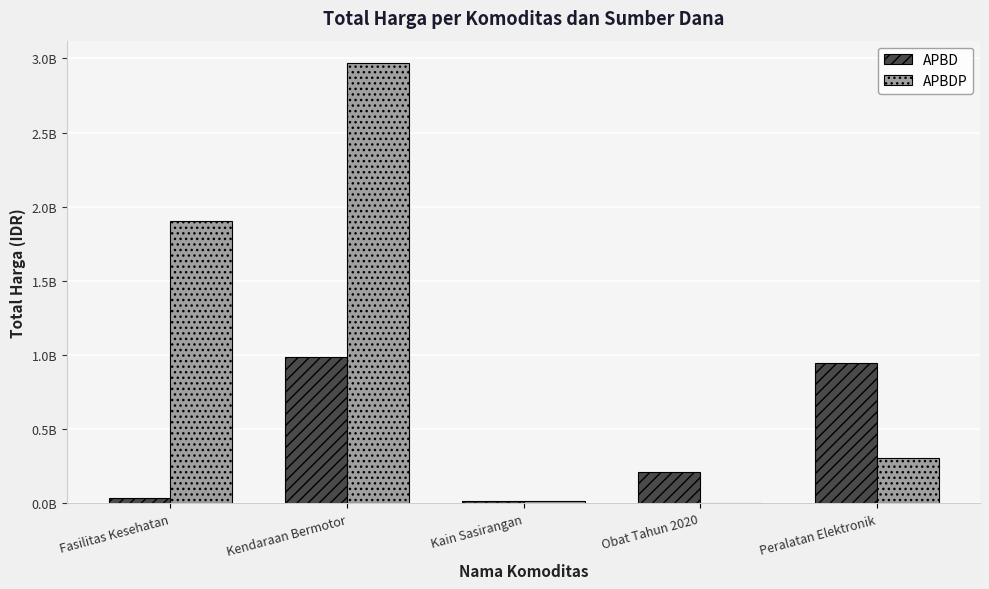

Reading right to left, list all the values displayed in this chart.

APBD: 948477000	214251410	18900000	986000000	36641200
APBDP: 303103800	0	19175000	2970562000	1903268000